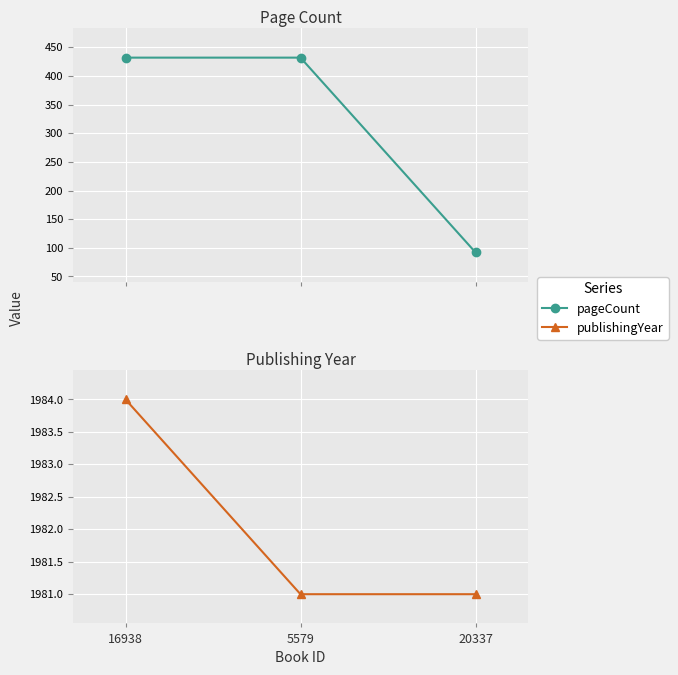

At which category is the sum across all series the highest?

16938